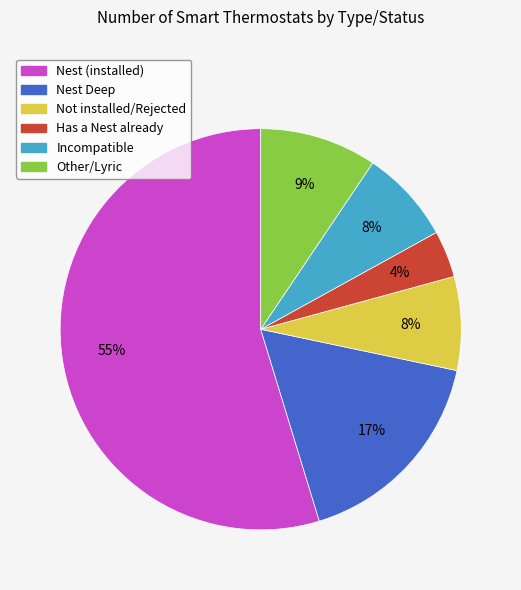

How many segments does this pie chart have?

6